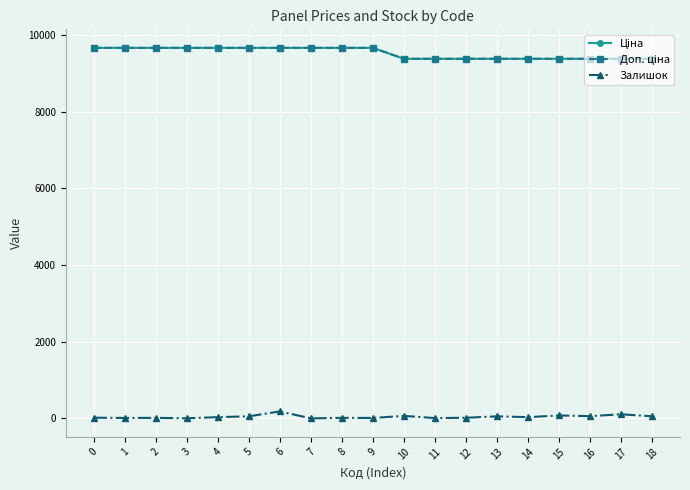

Where does the Залишок series first go above 32?

5